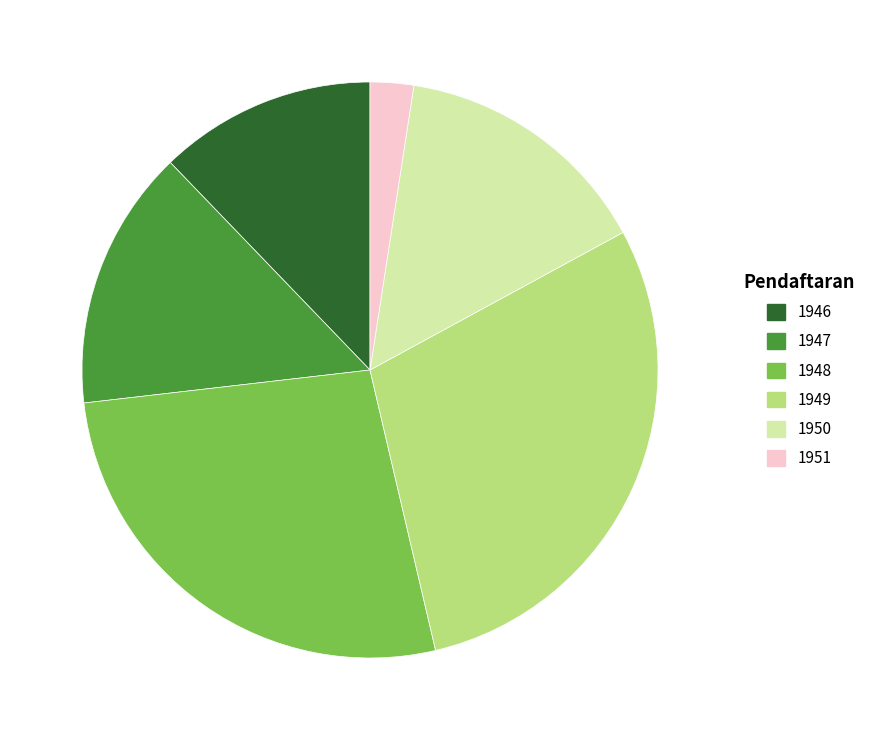

Which slice is the smallest?

1951